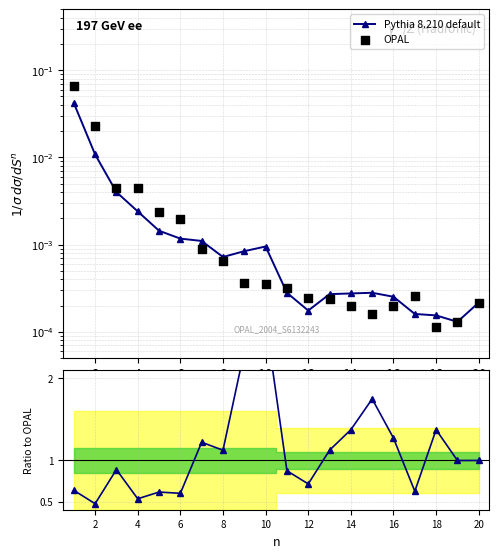

Which series reaches the maximum Y coordinate?

Ratio